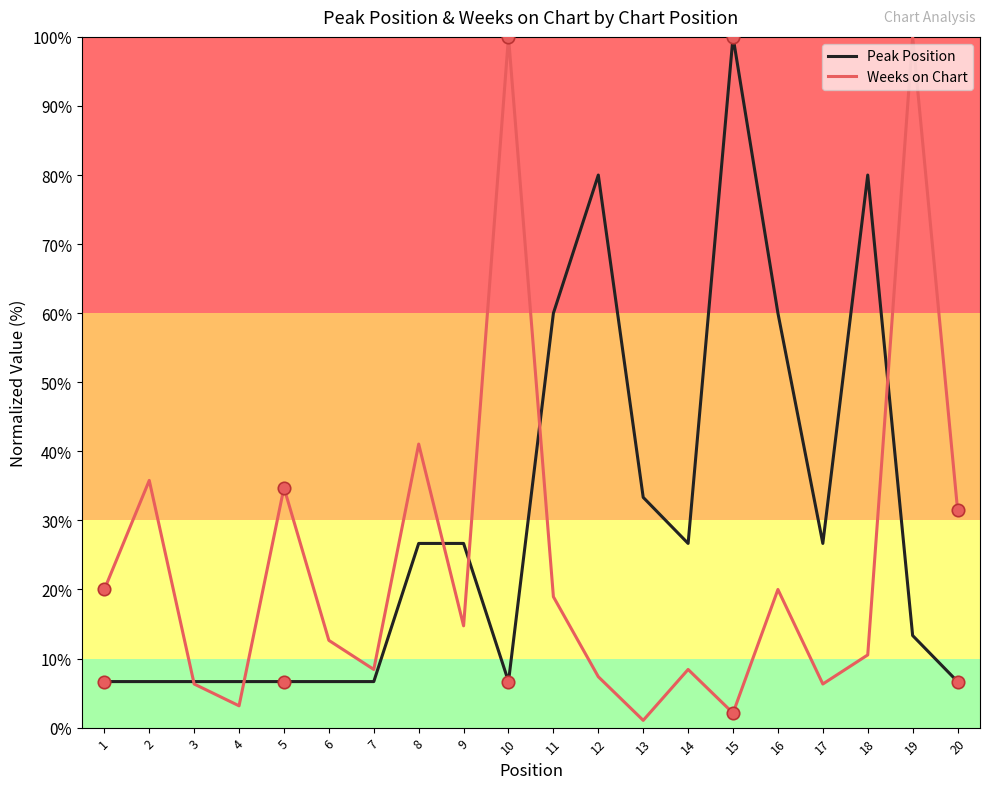

What are all the series names shown in the legend?

Peak Position, Weeks on Chart